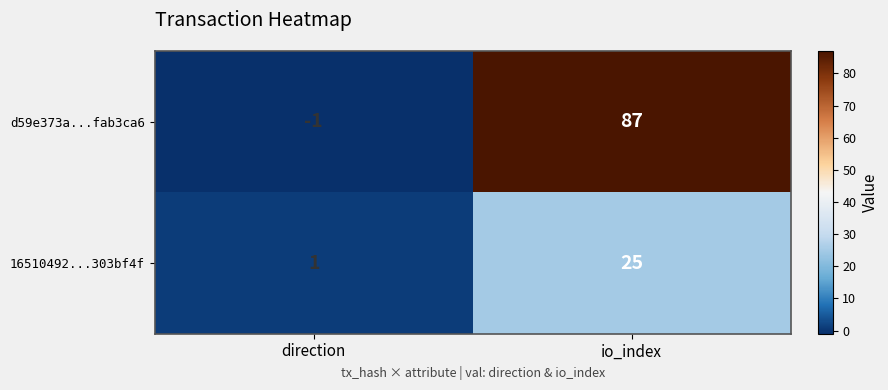

At io_index, list the series in order from largest to smallest.

d59e373a...fab3ca6, 16510492...303bf4f